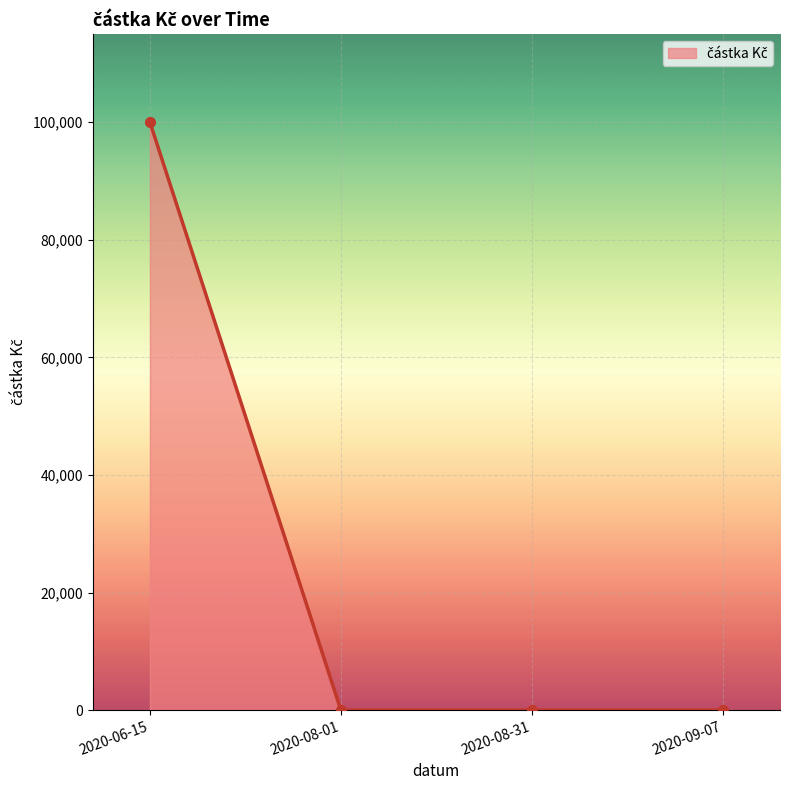

Reading right to left, what are all the values shown in this chart?

2020-09-07=0	2020-08-31=0	2020-08-01=0	2020-06-15=100000